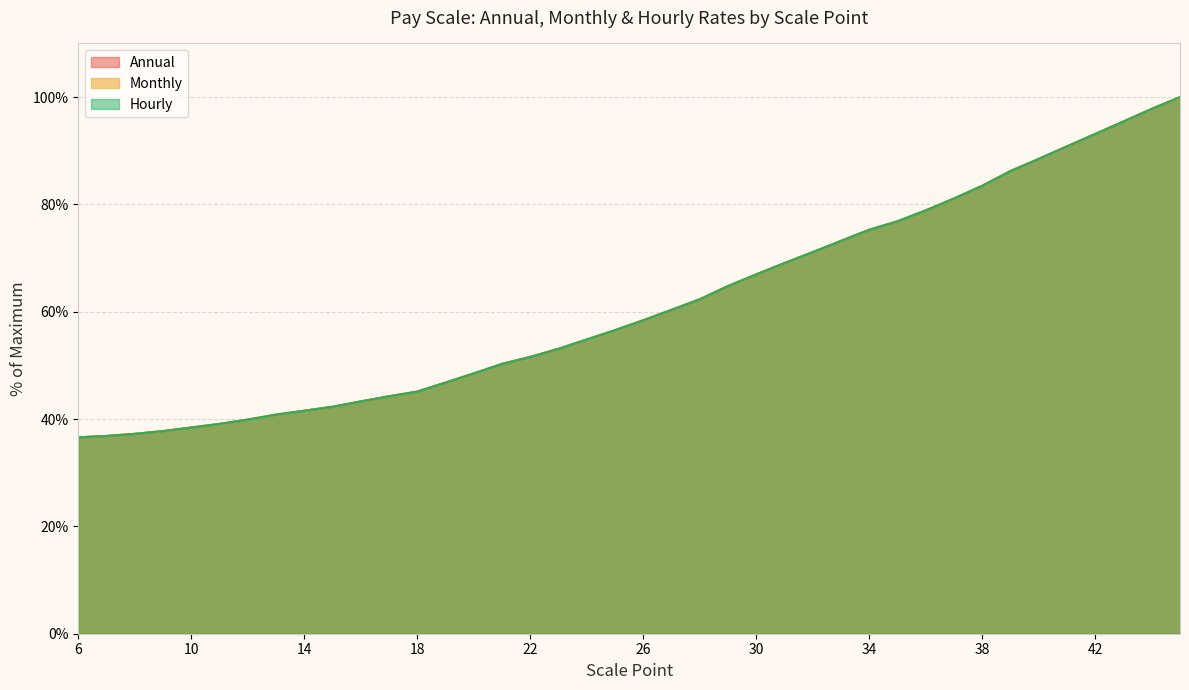

What is the value of the Monthly point at the 8th from the left?

40.8